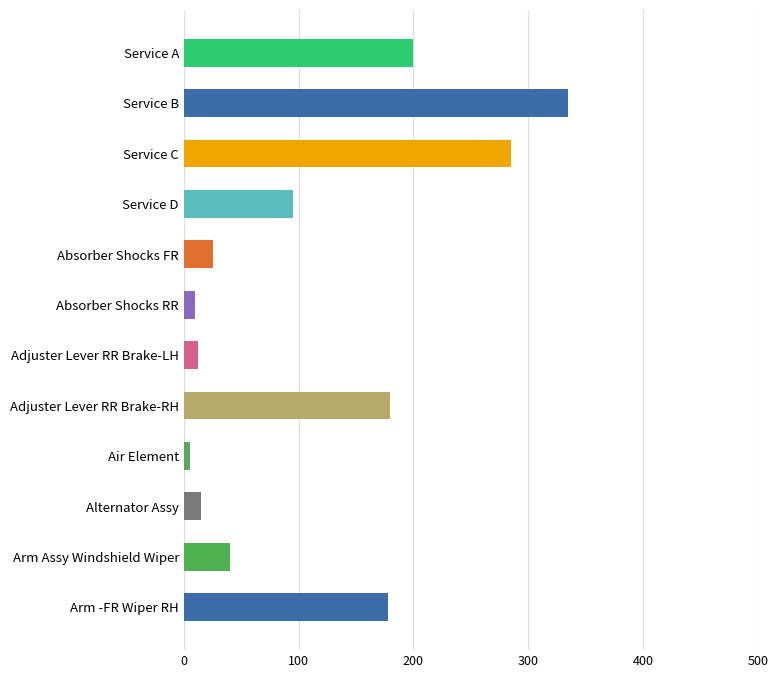

What is the smallest value displayed?

5